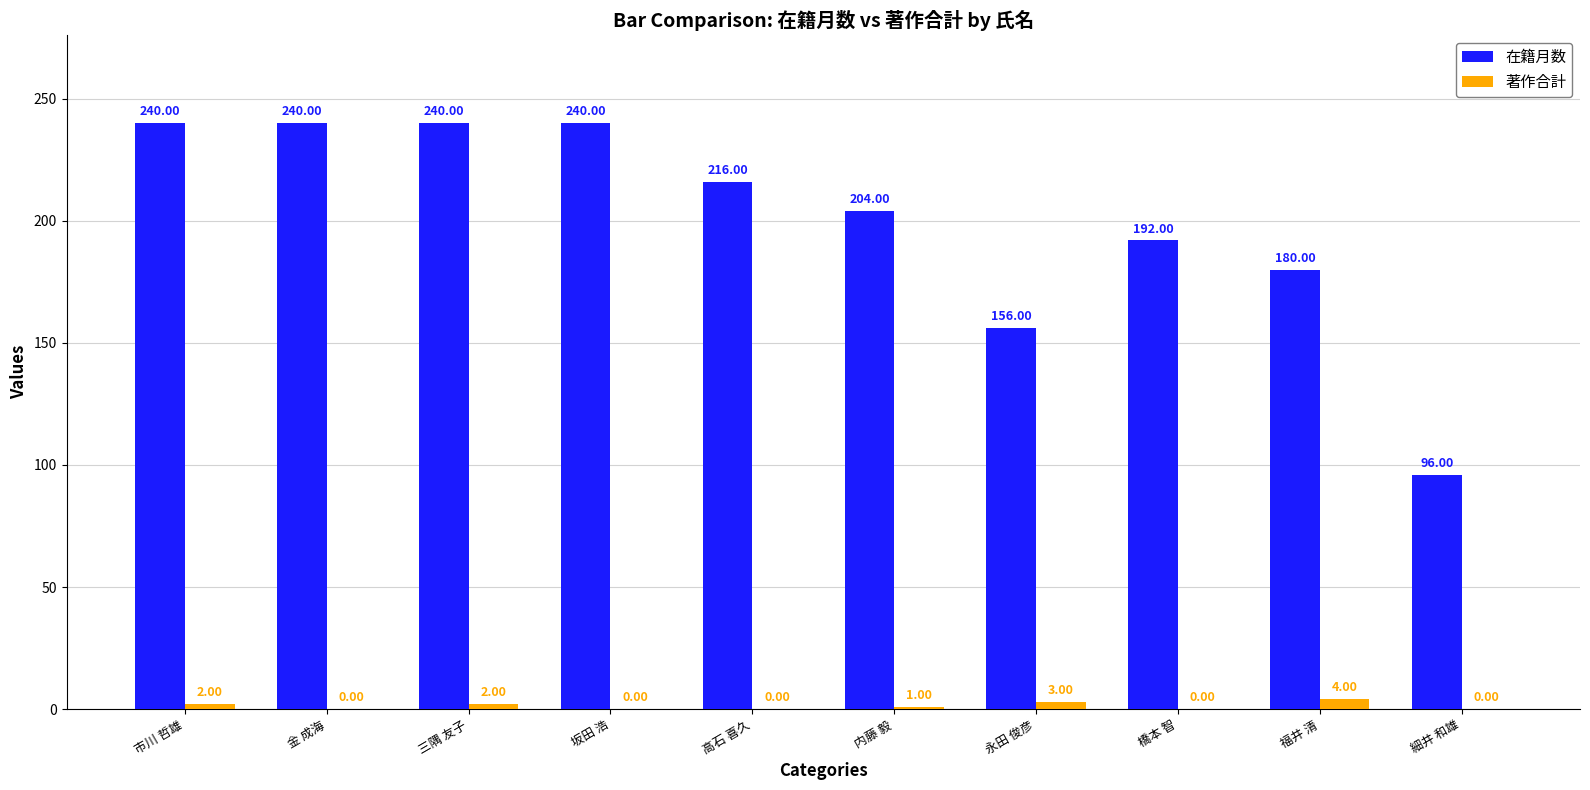

The 著作合計 series shows 0 at 坂田 浩. True or false?

True